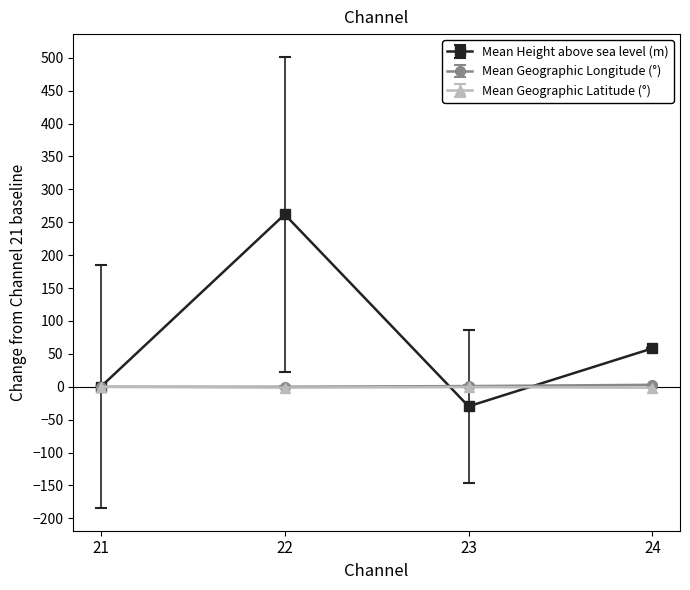

Which series has the widest spread of values?

Mean Height above sea level (m)